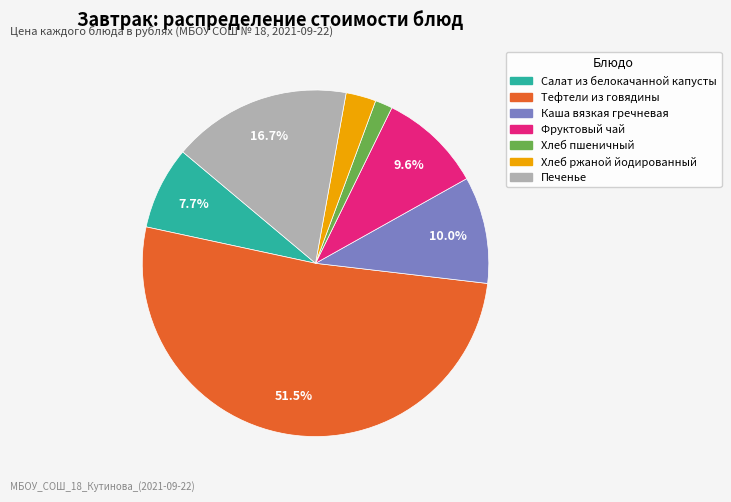

Is it true that Каша вязкая гречневая is 10% of the pie?

True